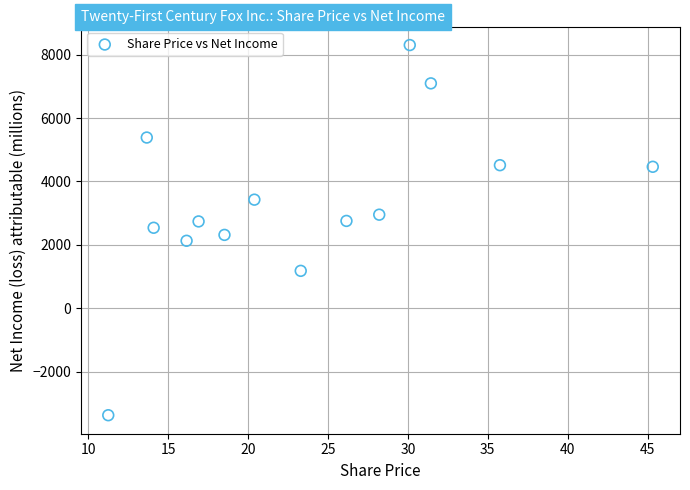

What is the range of Y values (max minus min)?

11684